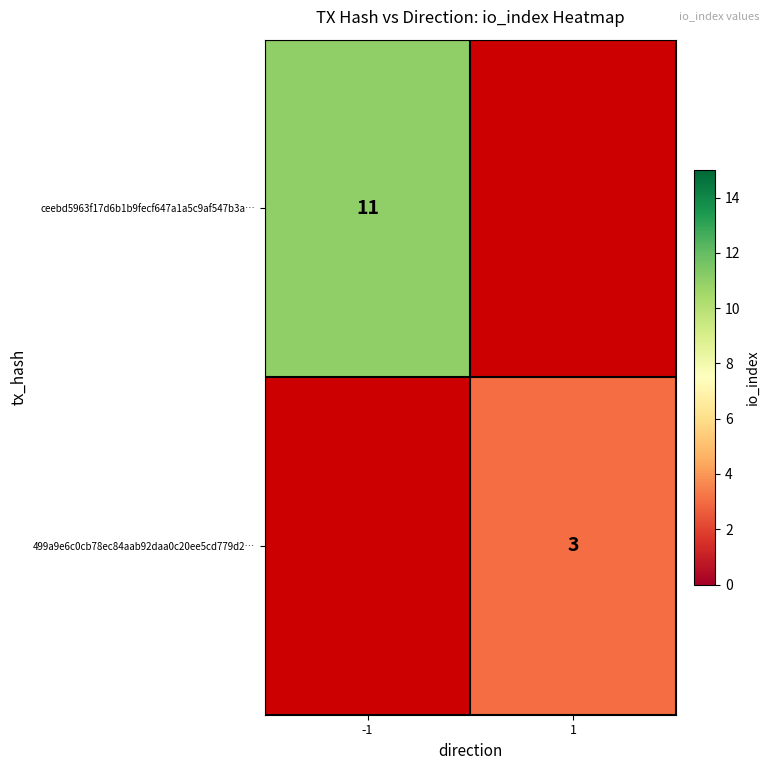

The 499a9e6c0cb78ec84aab92daa0c20ee5cd779d2… series shows 5 at 1. True or false?

False